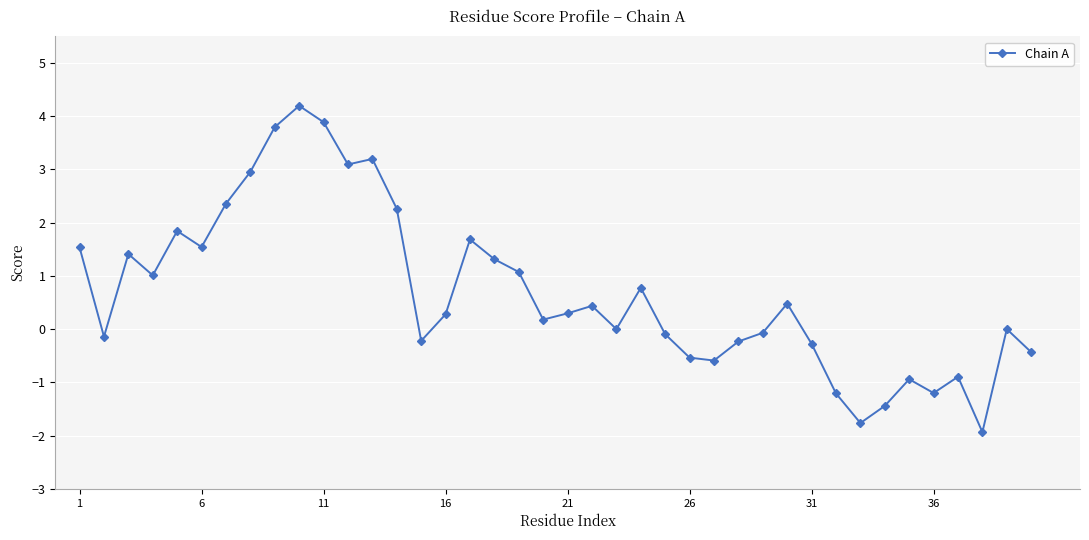

What is the difference between the maximum and minimum values?

6.1